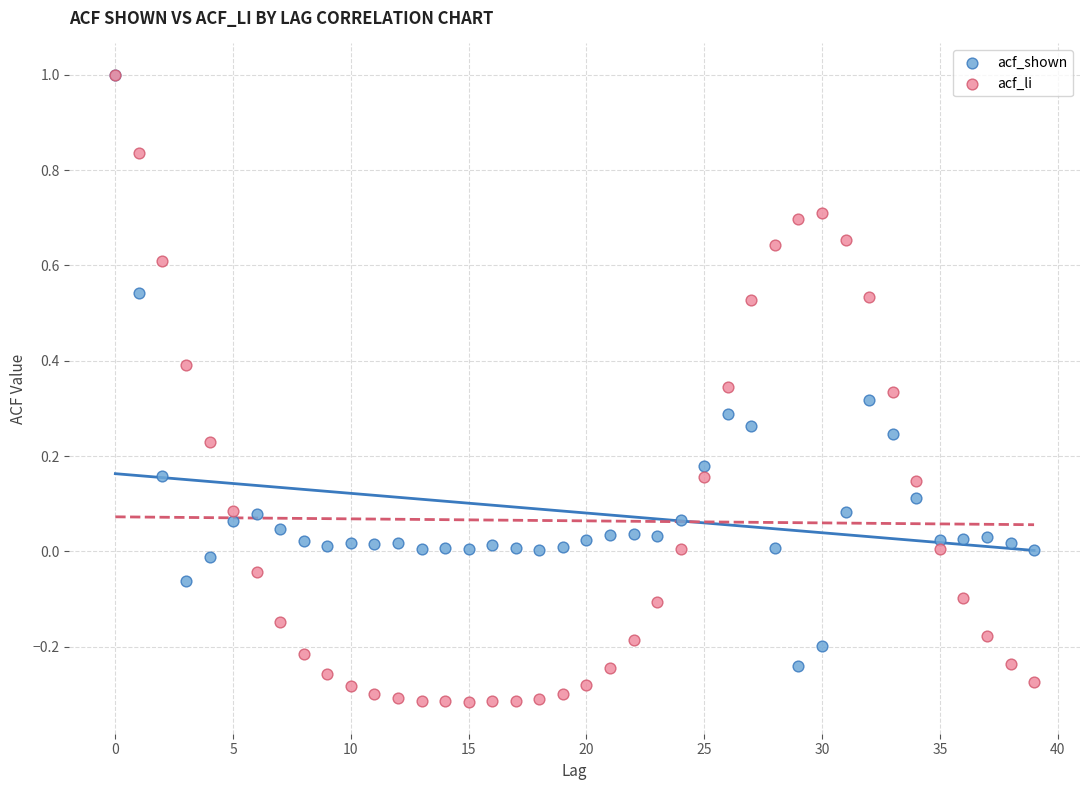

What are all the series names shown in the legend?

acf_shown, acf_li